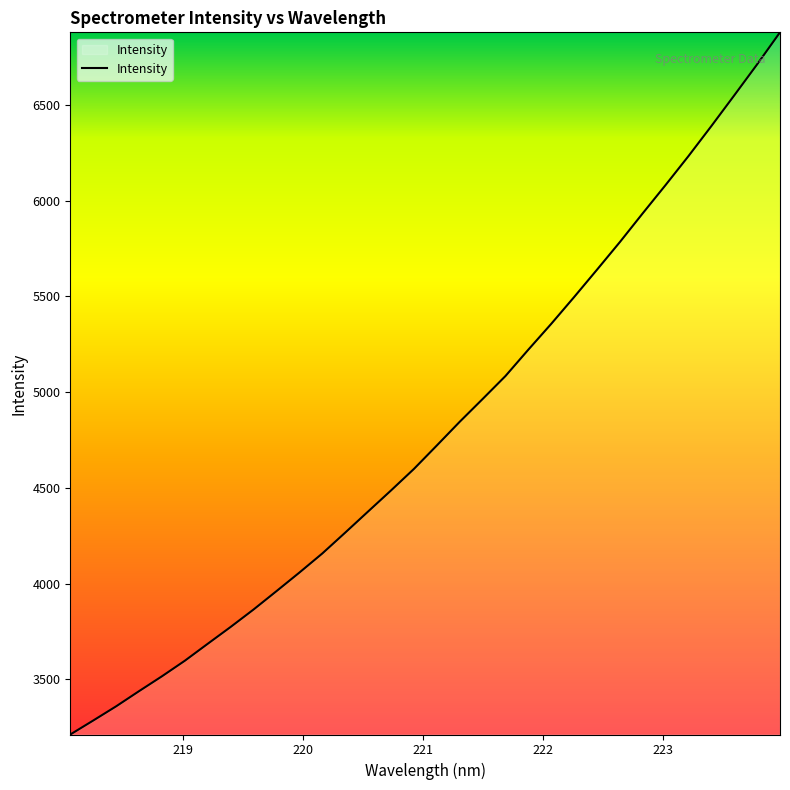

What is the smallest value displayed?

3212.9